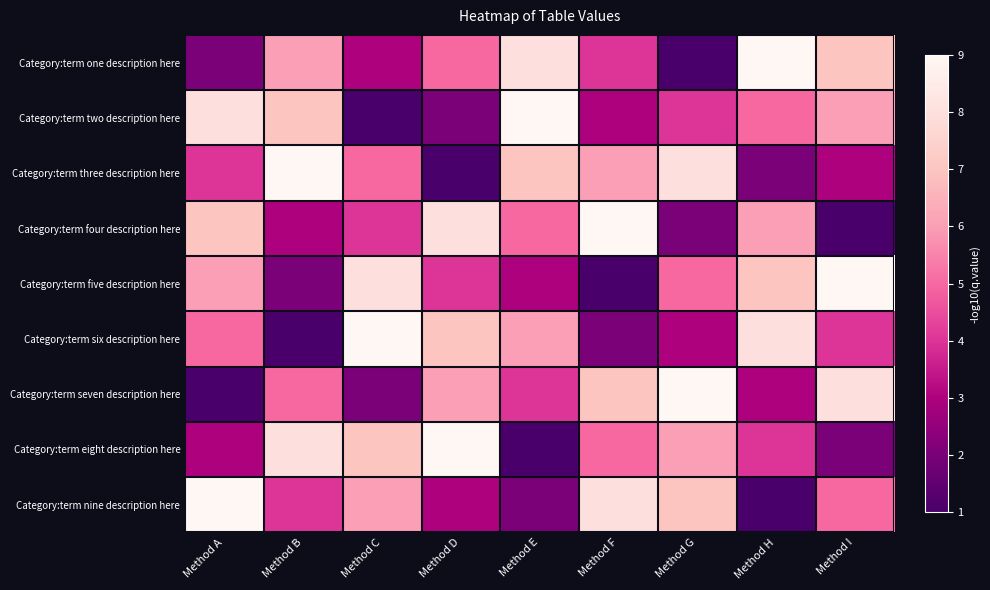

Which has a higher value, Method E or Method F?

Method E